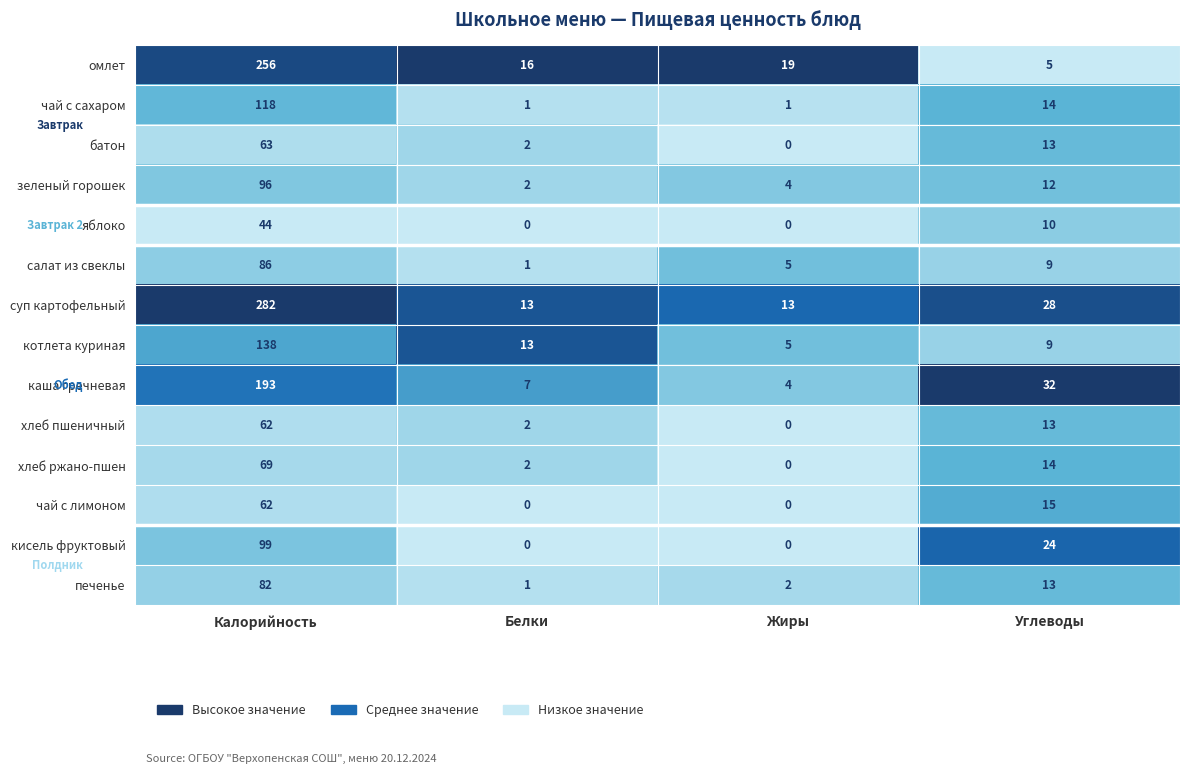

The value of омлет at Белки is 11. True or false?

False